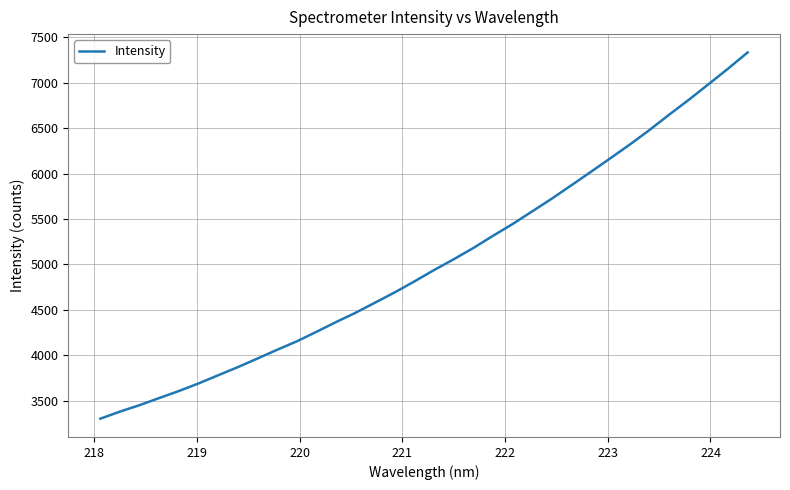

What is the maximum value shown in the chart?

7334.8